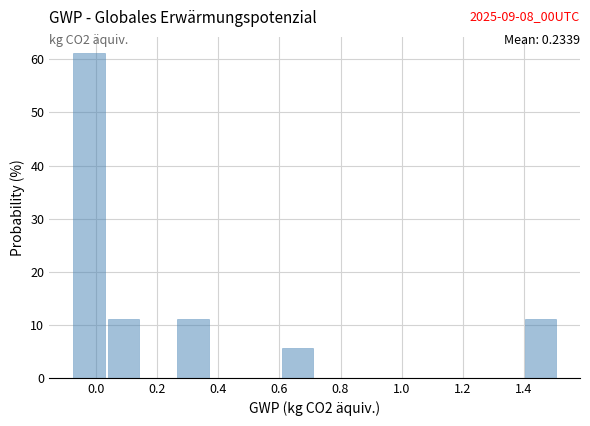

Over which range of the x-axis is the bar tallest?

-0.08 to 0.04